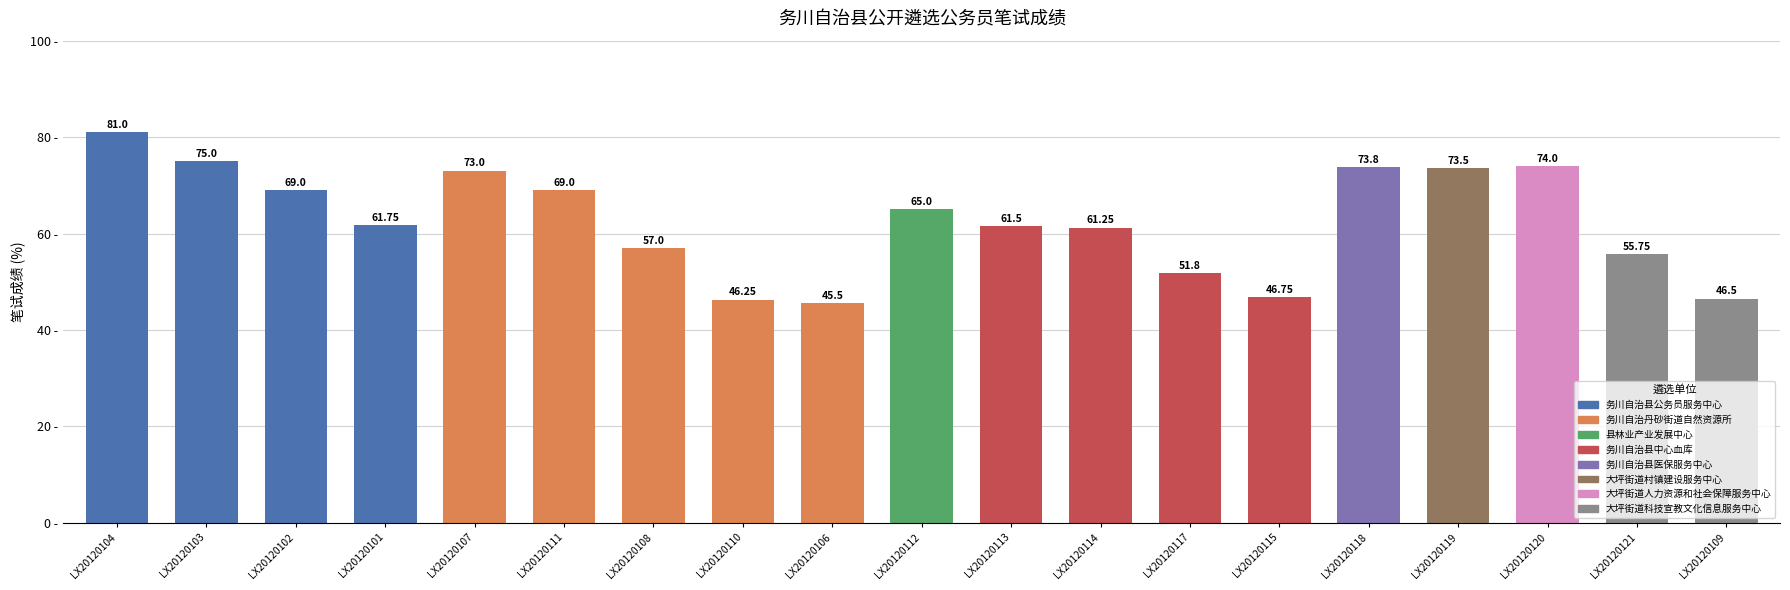

Is it true that the value at LX20120111 is 104.5?

False